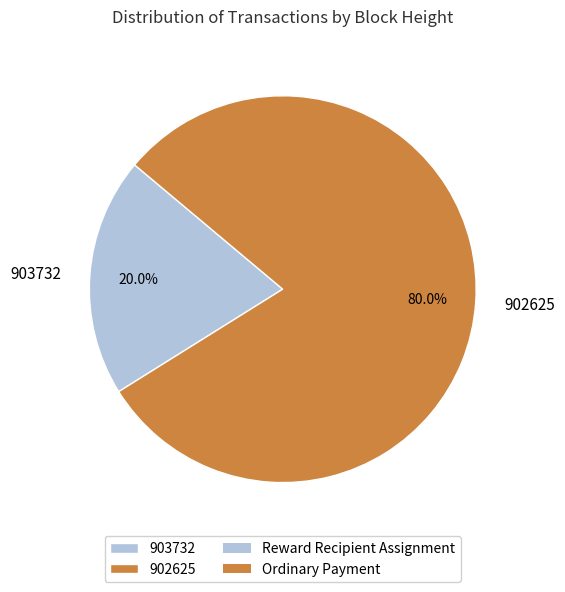

Between 902625 and 903732, which is larger?

902625